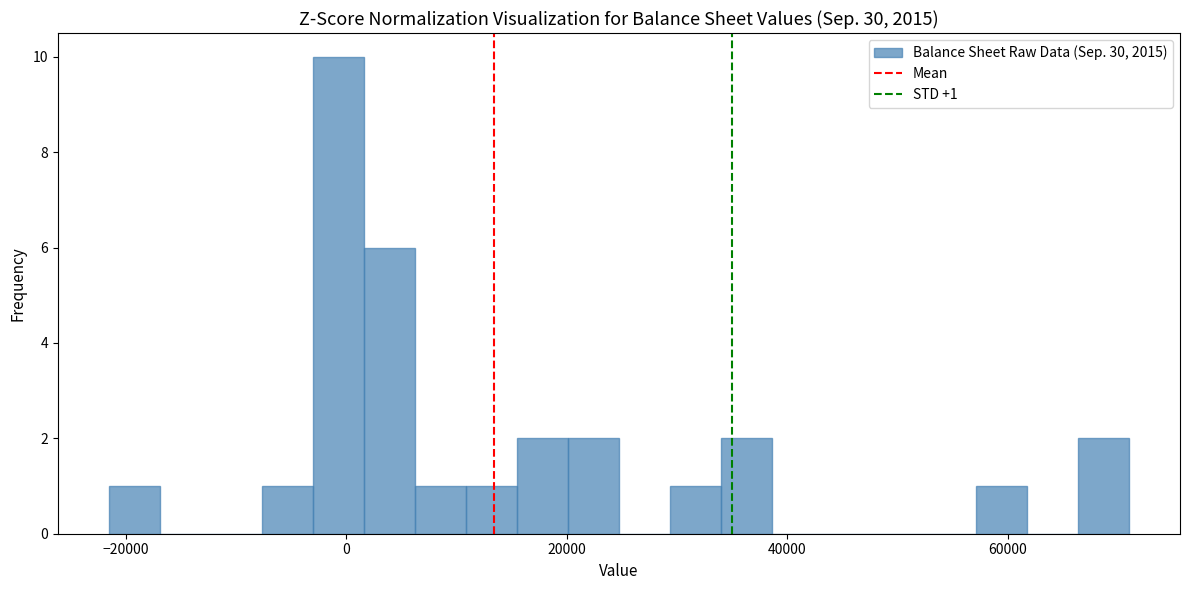

Read against the x-axis, roughly where is the centre of the tallest bar?

0